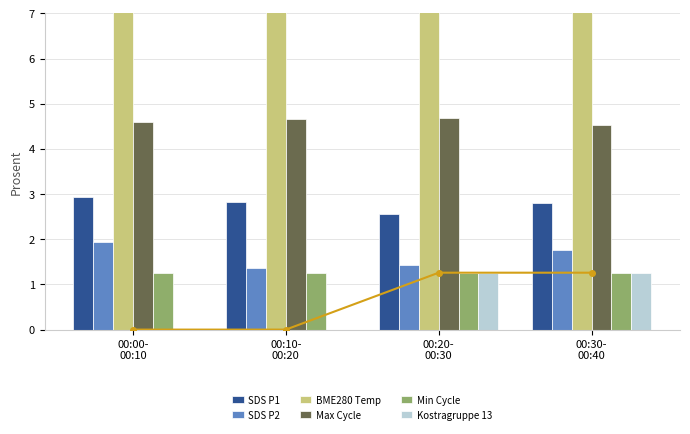

Reading left to right, what are all the values shown in this chart?

SDS P1: 00:00-
00:10=2.9	00:10-
00:20=2.8	00:20-
00:30=2.6	00:30-
00:40=2.8
SDS P2: 00:00-
00:10=1.9	00:10-
00:20=1.4	00:20-
00:30=1.4	00:30-
00:40=1.8
BME280 Temp: 00:00-
00:10=14.1	00:10-
00:20=14.3	00:20-
00:30=14.4	00:30-
00:40=14.6
Max Cycle: 00:00-
00:10=4.6	00:10-
00:20=4.7	00:20-
00:30=4.7	00:30-
00:40=4.5
Min Cycle: 00:00-
00:10=1.3	00:10-
00:20=1.3	00:20-
00:30=1.3	00:30-
00:40=1.3
Kostragruppe 13: 00:00-
00:10=0.0	00:10-
00:20=0.0	00:20-
00:30=1.3	00:30-
00:40=1.3